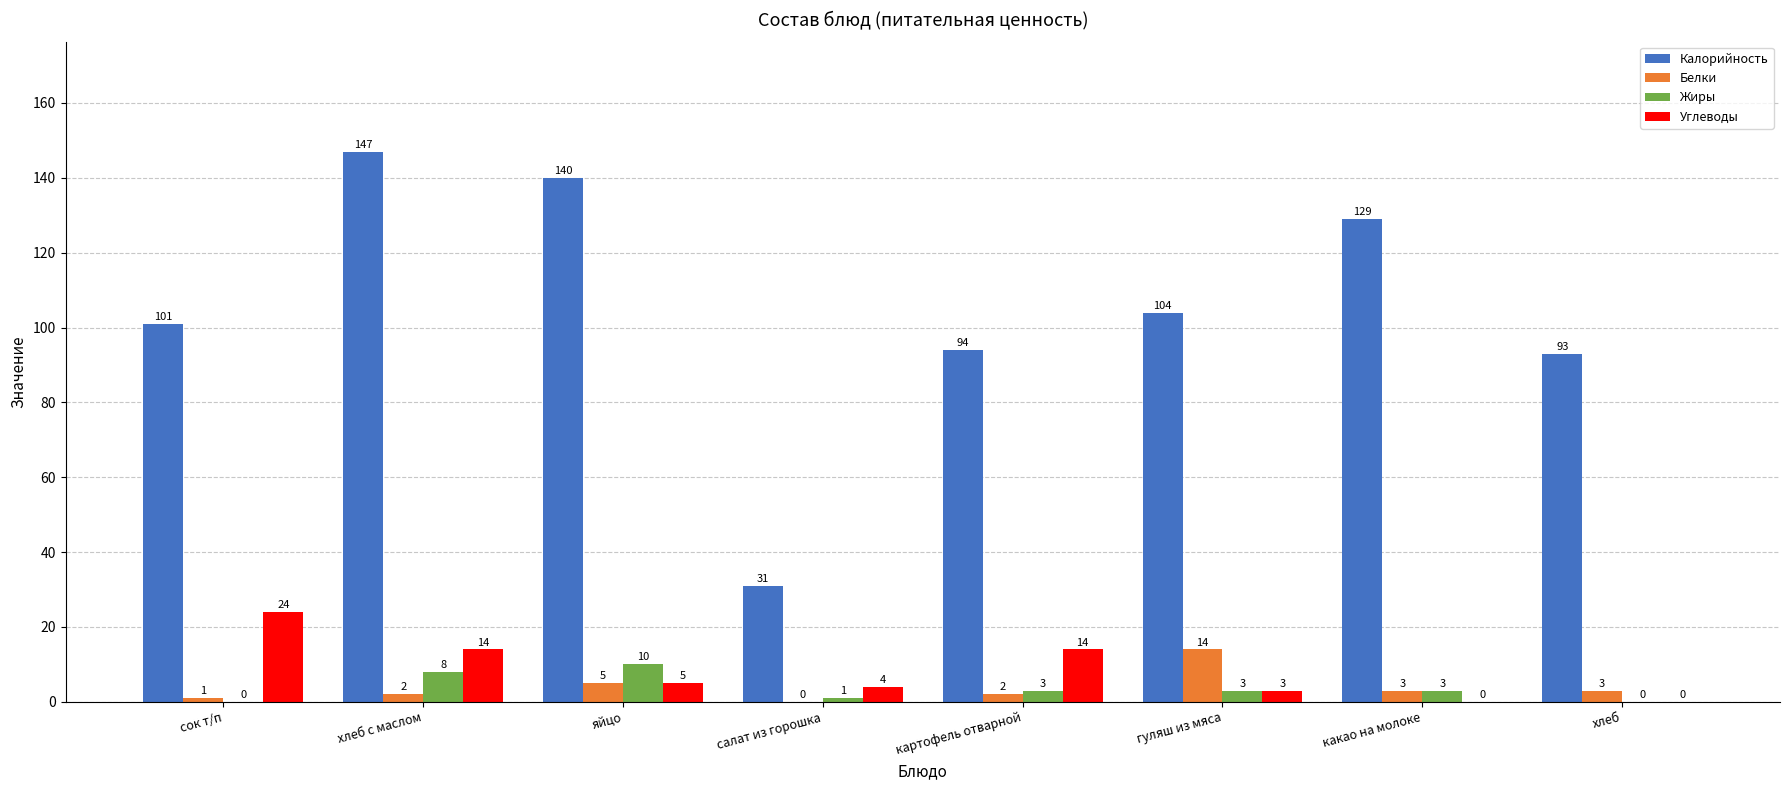

Does the chart contain stacked bars?

No